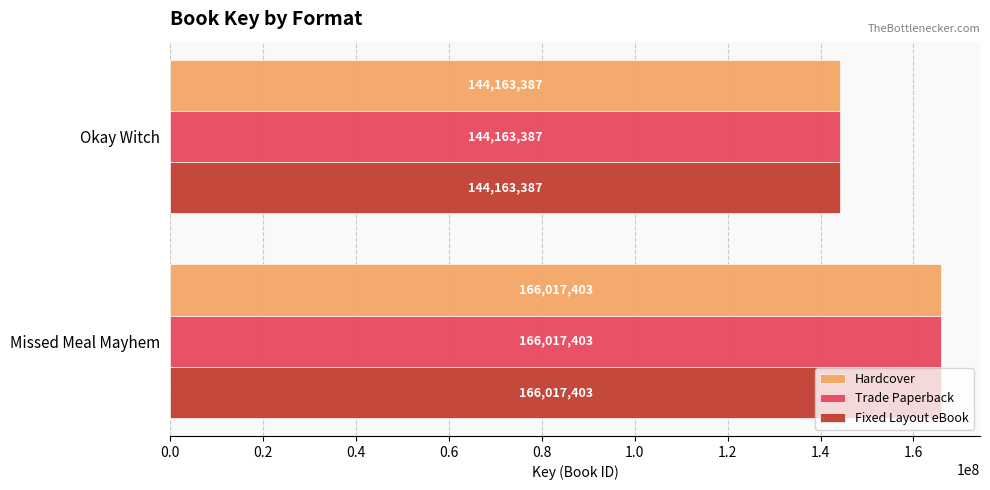

What is the smallest value displayed?

144163387